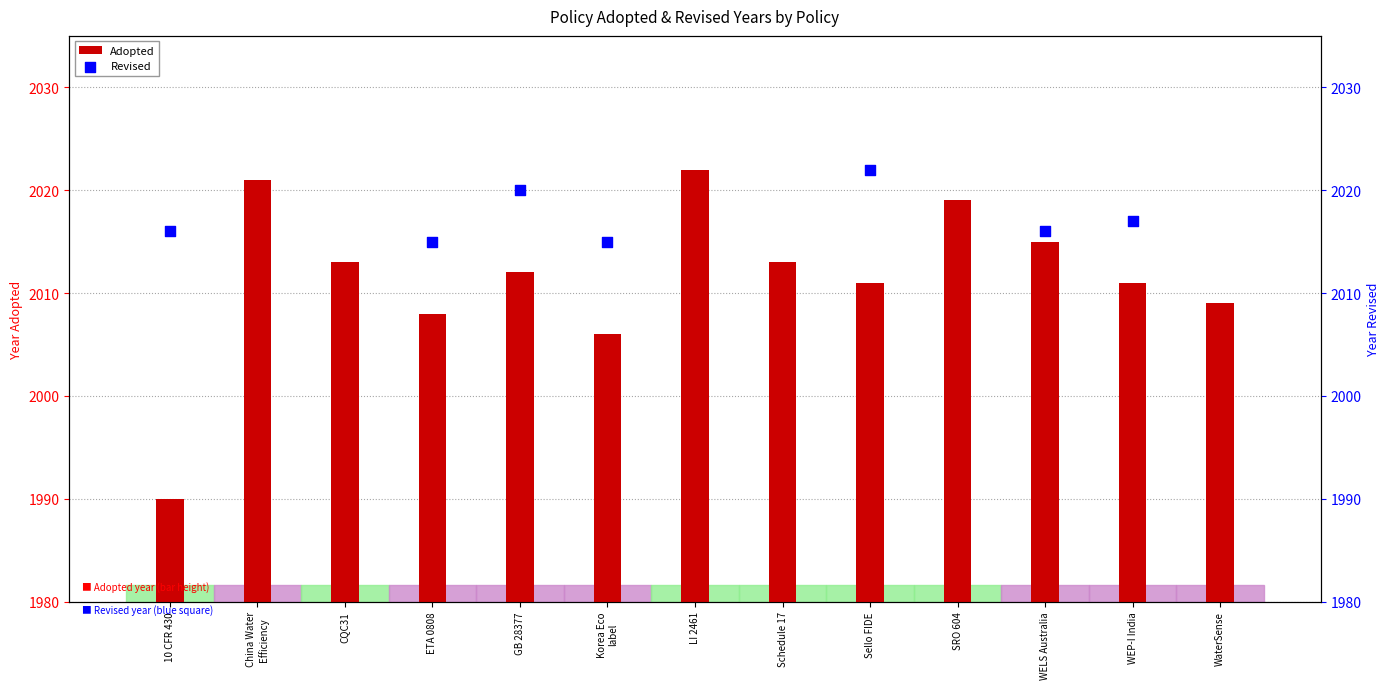

What is the change in value from GB 28377 to Sello FIDE?

-1